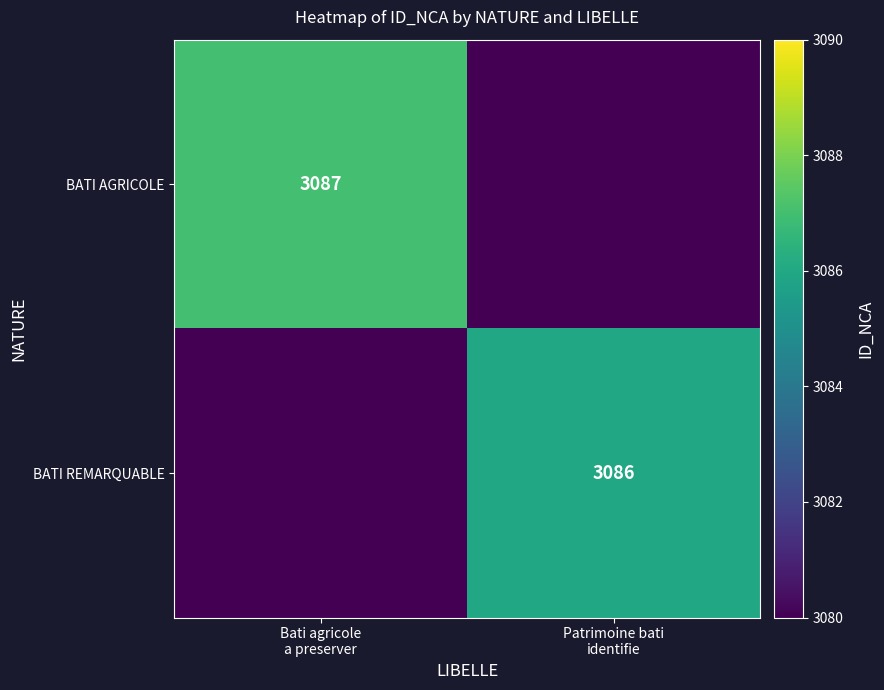

What is the highest value of the BATI REMARQUABLE series?

3086